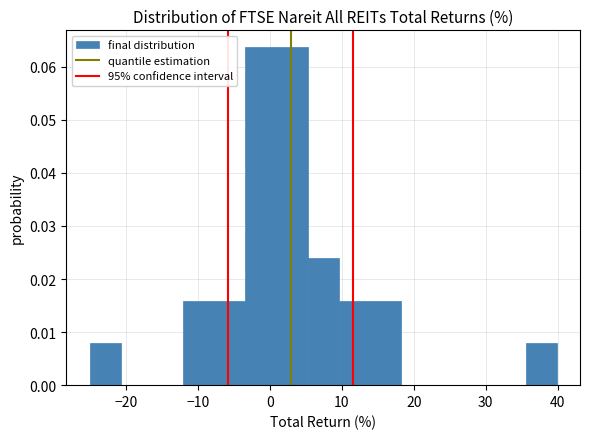

Reading left to right, list every bar in this chart as the range it spans on the x-axis followed by its height. Neither the bar edges nor the heights are printed on the chart, so give them approximately, as read against the axes.

-25 to -21: 0.008
-21 to -16: 0
-16 to -12: 0
-12 to -8: 0.016
-8 to -3: 0.016
-3 to 1: 0.064
1 to 5: 0.064
5 to 10: 0.024
10 to 14: 0.016
14 to 18: 0.016
18 to 23: 0
23 to 27: 0
27 to 31: 0
31 to 36: 0
36 to 40: 0.008